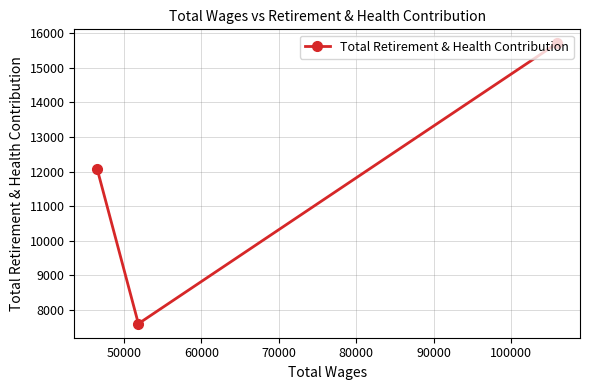

What is the difference between the maximum and minimum values?

8099